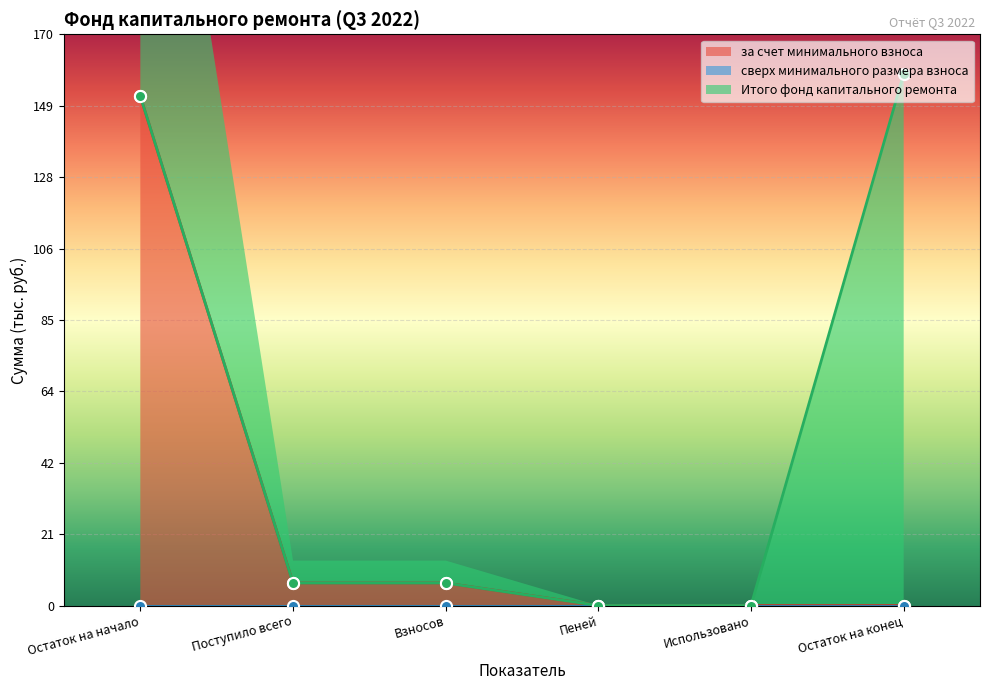

At which label does за счет минимального взноса reach its peak?

Остаток на начало